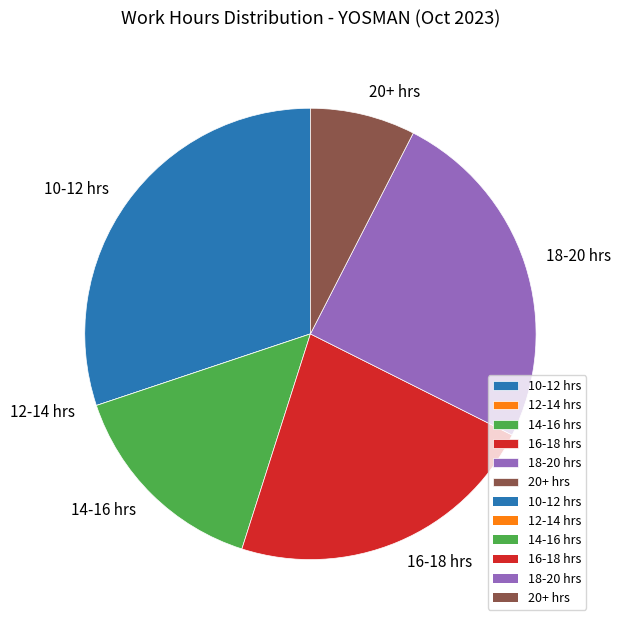

Which category has the biggest portion of the pie?

10-12 hrs